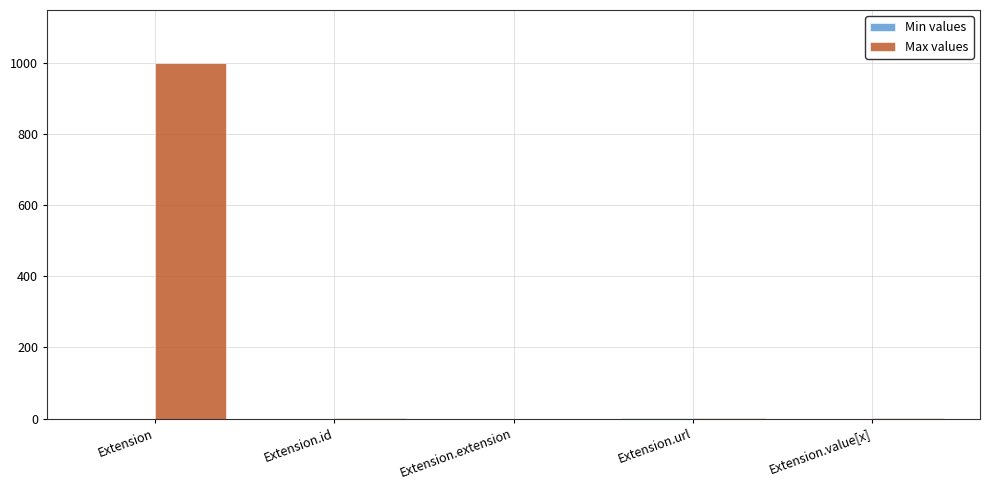

The Max values series shows 0 at Extension.extension. True or false?

True